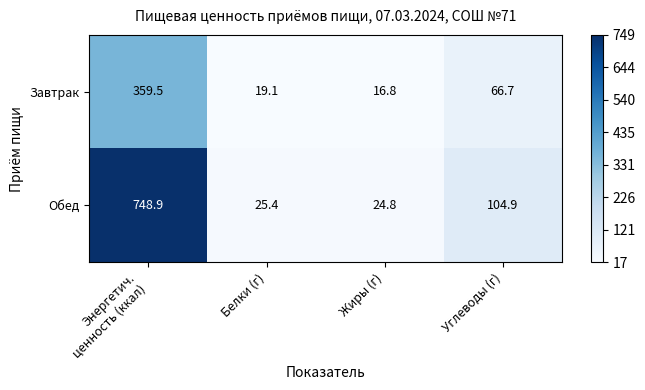

What is the difference between the second highest and second lowest values in the Завтрак series?

47.6